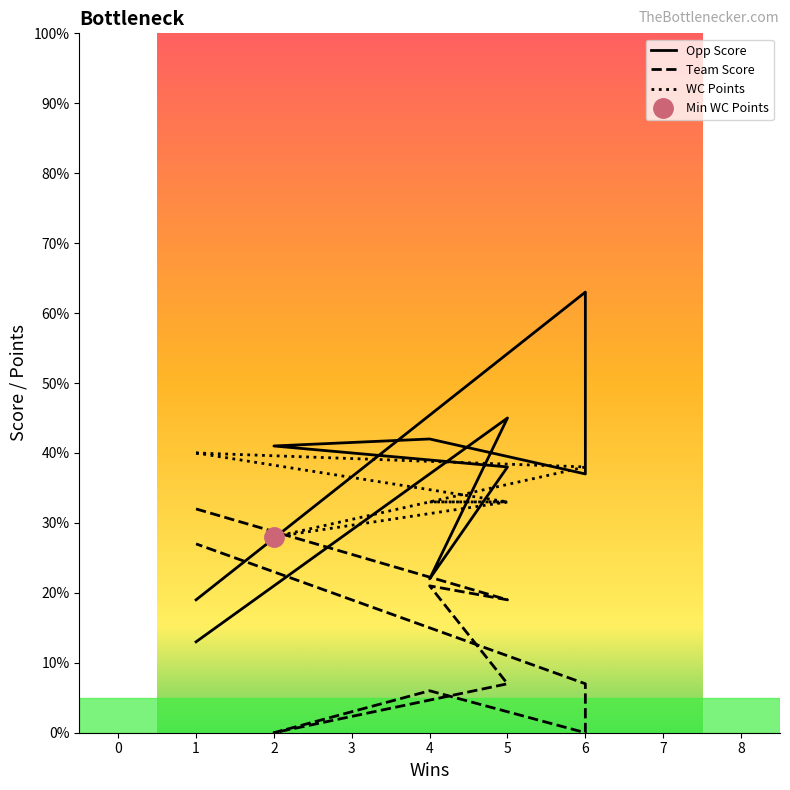

How many series are shown in this chart?

3